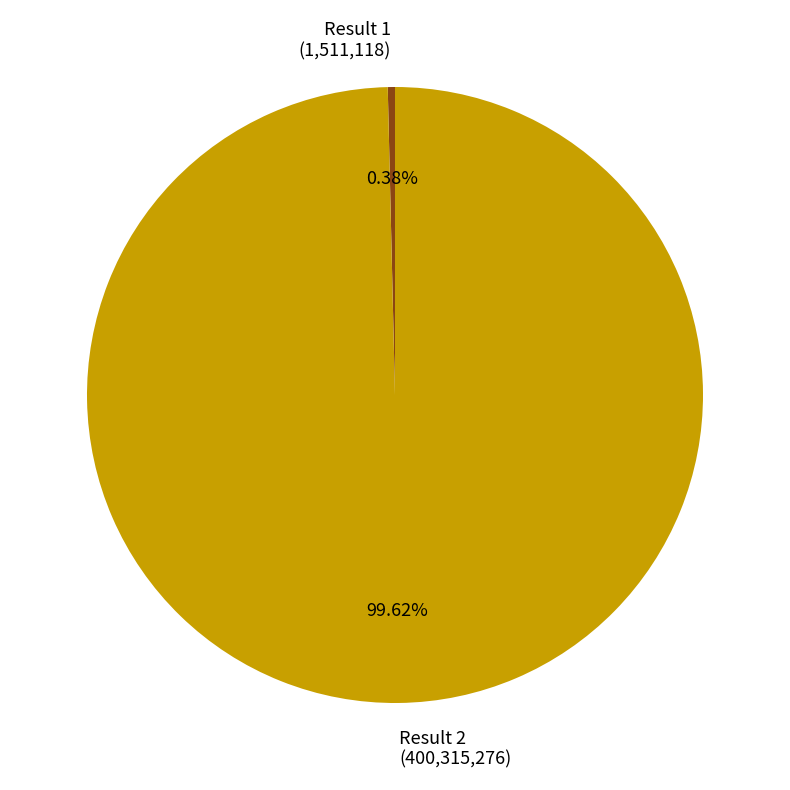

Rank the categories by value from lowest to highest.

Result 1 (1,511,118), Result 2 (400,315,276)